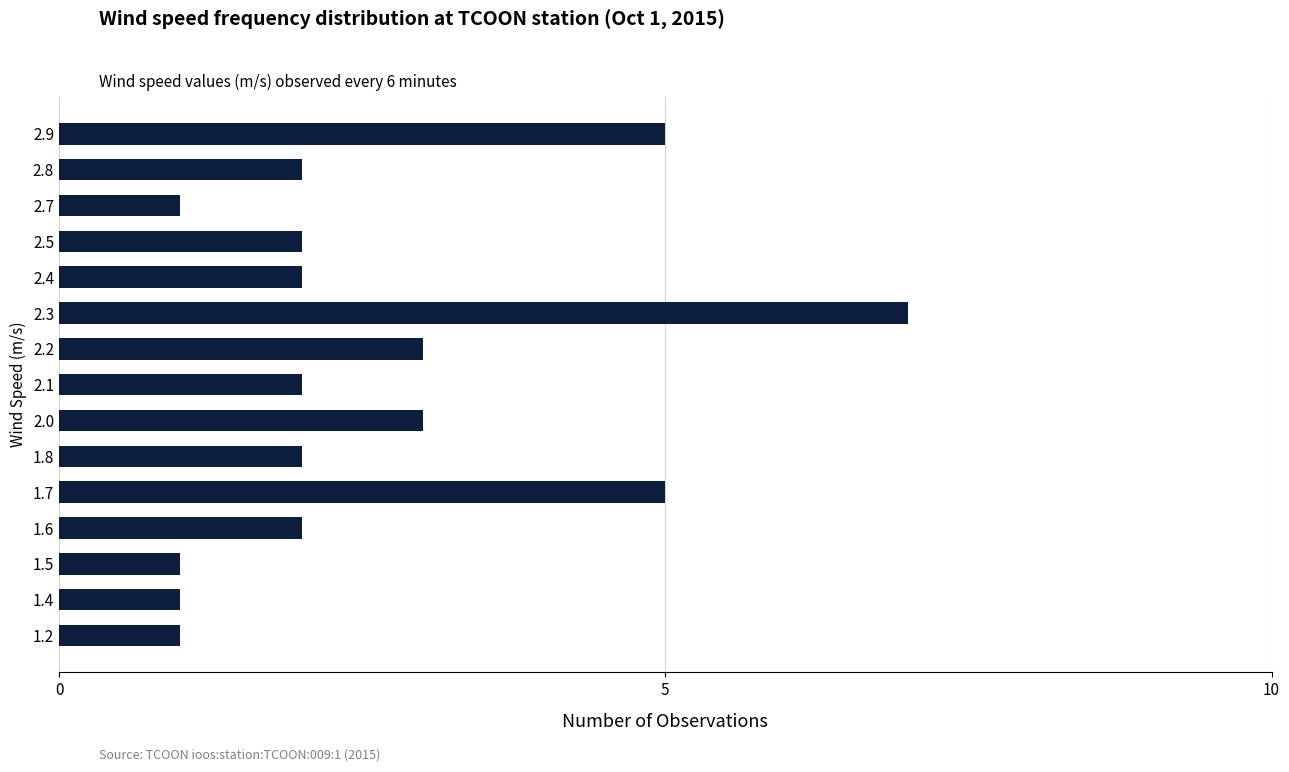

What is the sum of all values?

39